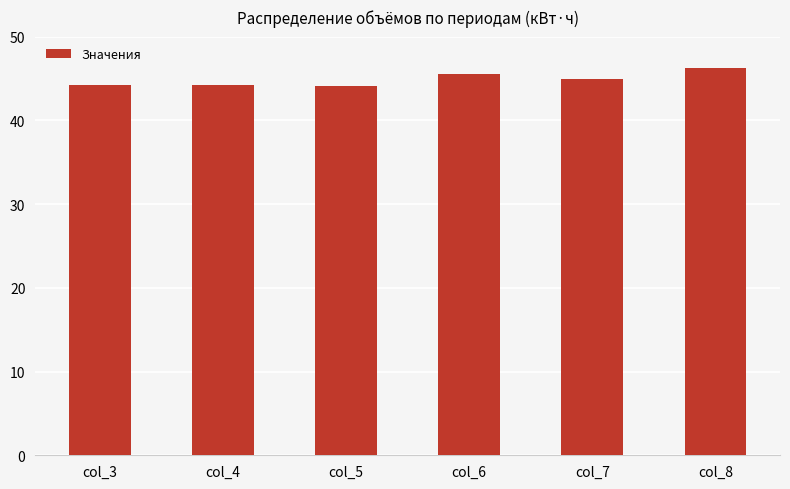

What is the ratio of the value at col_4 to the value at col_5?

1.0